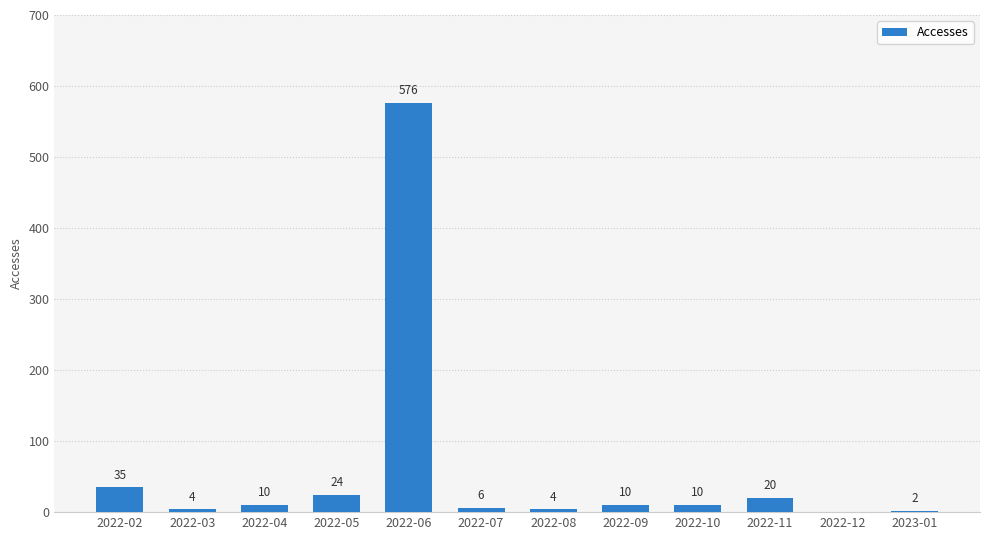

What is the maximum value shown in the chart?

576